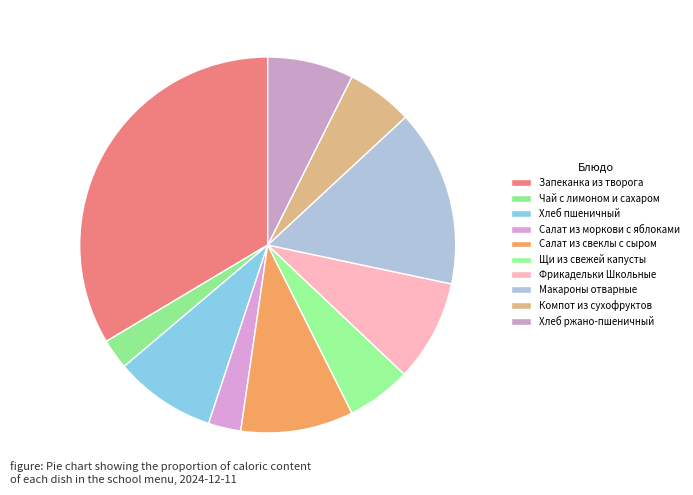

Rank the categories by value from highest to lowest.

Запеканка из творога, Макароны отварные, Салат из свеклы с сыром, Фрикадельки Школьные, Хлеб пшеничный, Хлеб ржано-пшеничный, Компот из сухофруктов, Щи из свежей капусты, Салат из моркови с яблоками, Чай с лимоном и сахаром